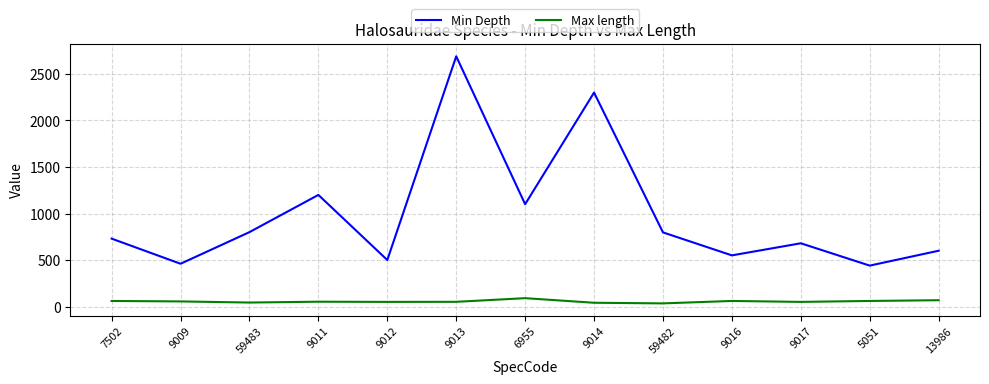

At which category does the chart reach its peak across all series?

9013